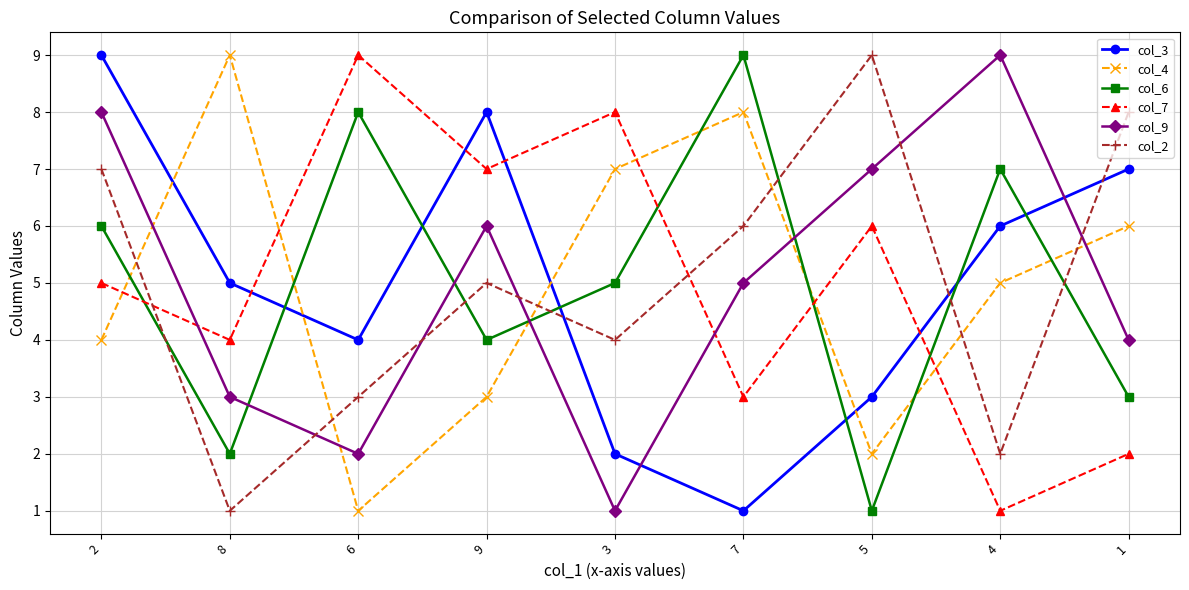

What is the label of the 1st point from the right?

1